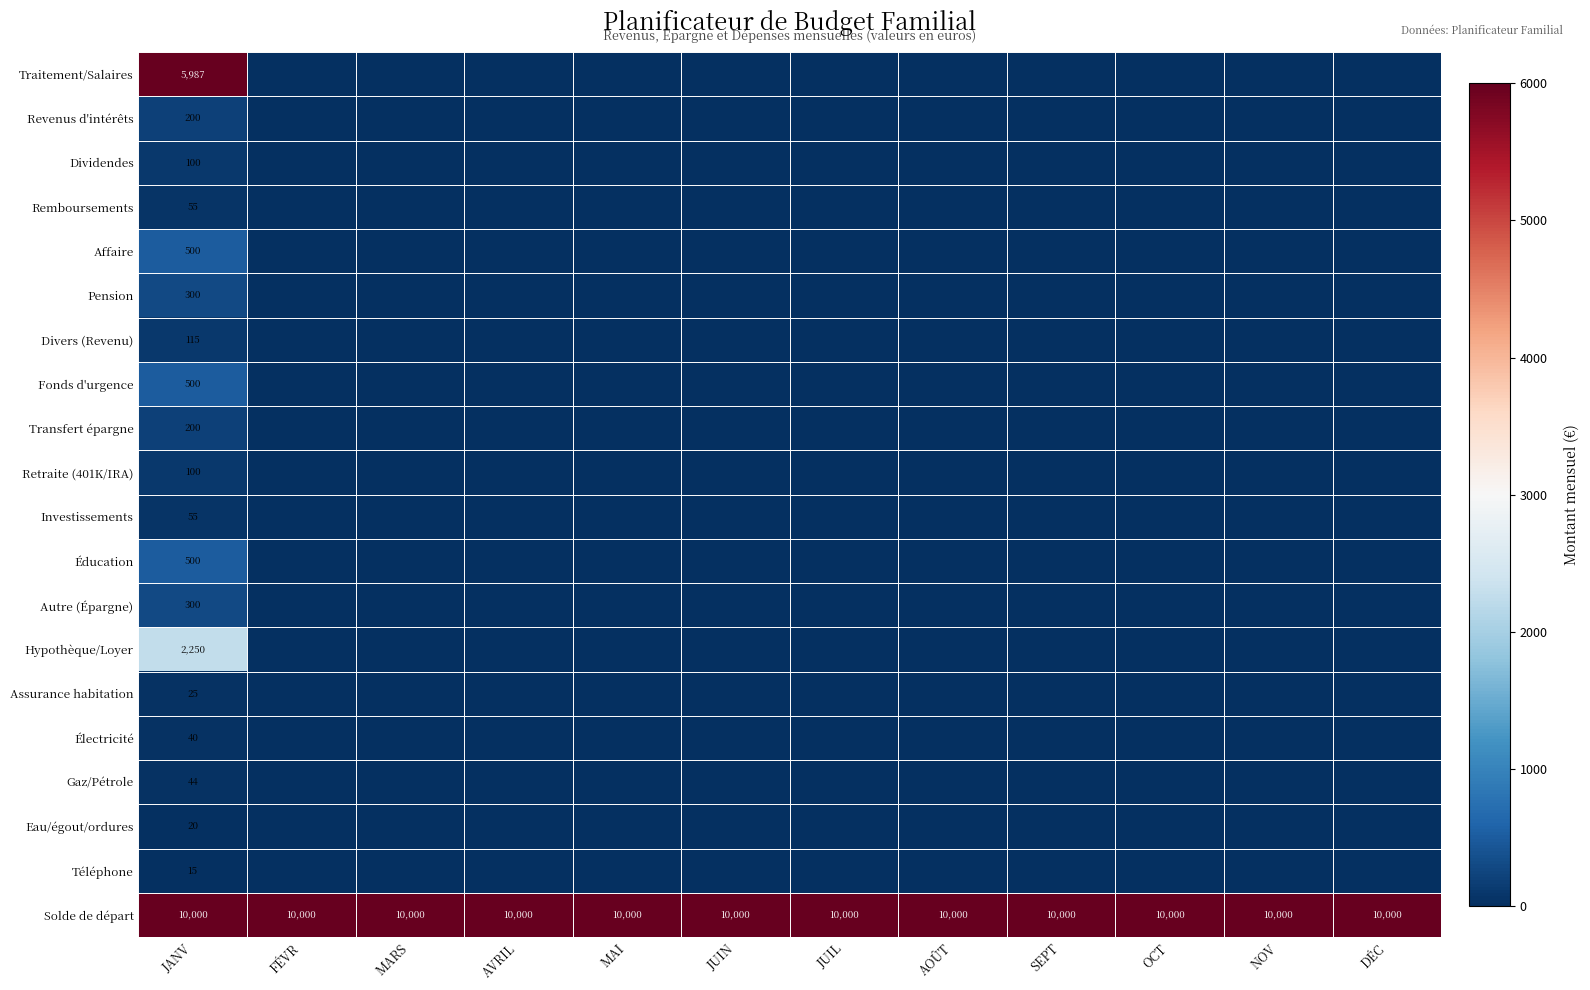

Count the number of data series in this chart.

20